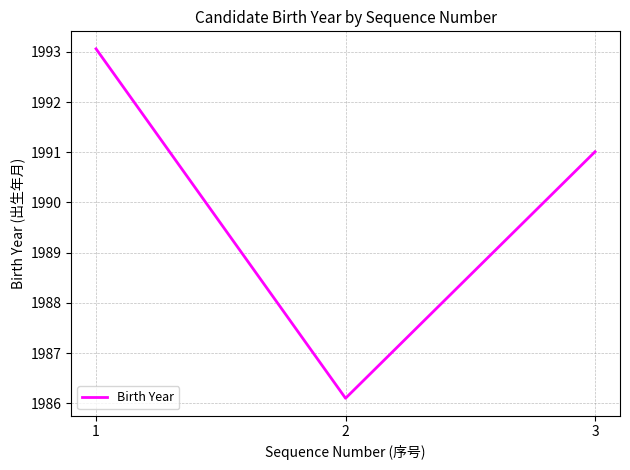

Which has a higher value, 3 or 1?

1